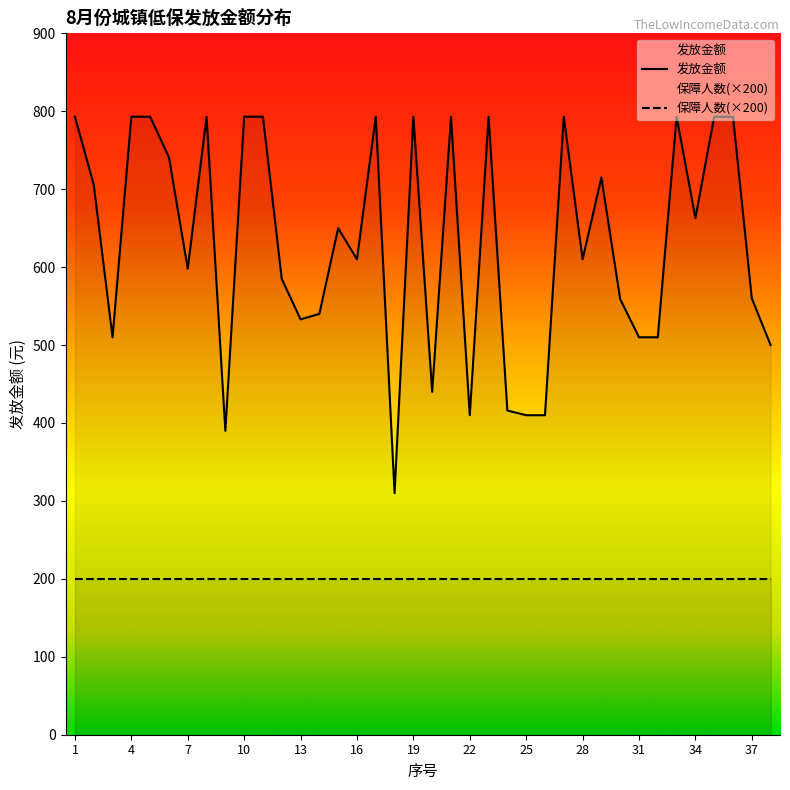

Reading left to right, transcribe all the data shown in this chart.

793.0	705.9	510.0	793.0	793.0	741.0	598.0	793.0	390.0	793.0	793.0	585.0	533.0	540.0	650.0	610.0	793.0	310.0	793.0	440.0	793.0	410.0	793.0	416.0	410.0	410.0	793.0	610.0	715.0	559.0	510.0	510.0	793.0	663.0	793.0	793.0	560.0	500.0